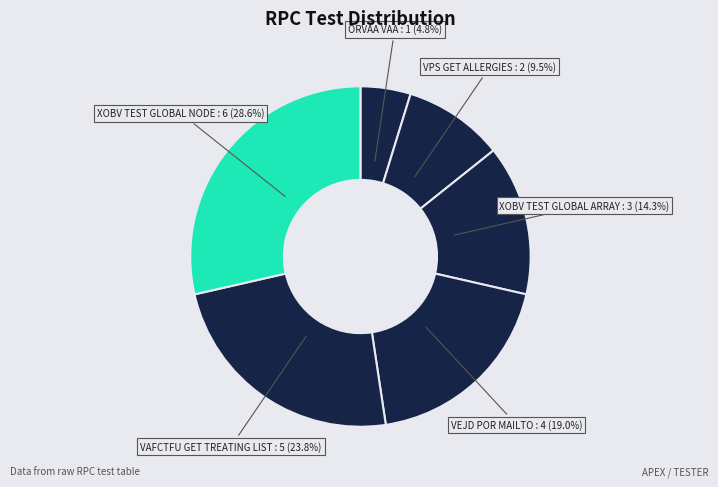

To the nearest percent, what is the difference between the largest and smallest slice percentages?

24%